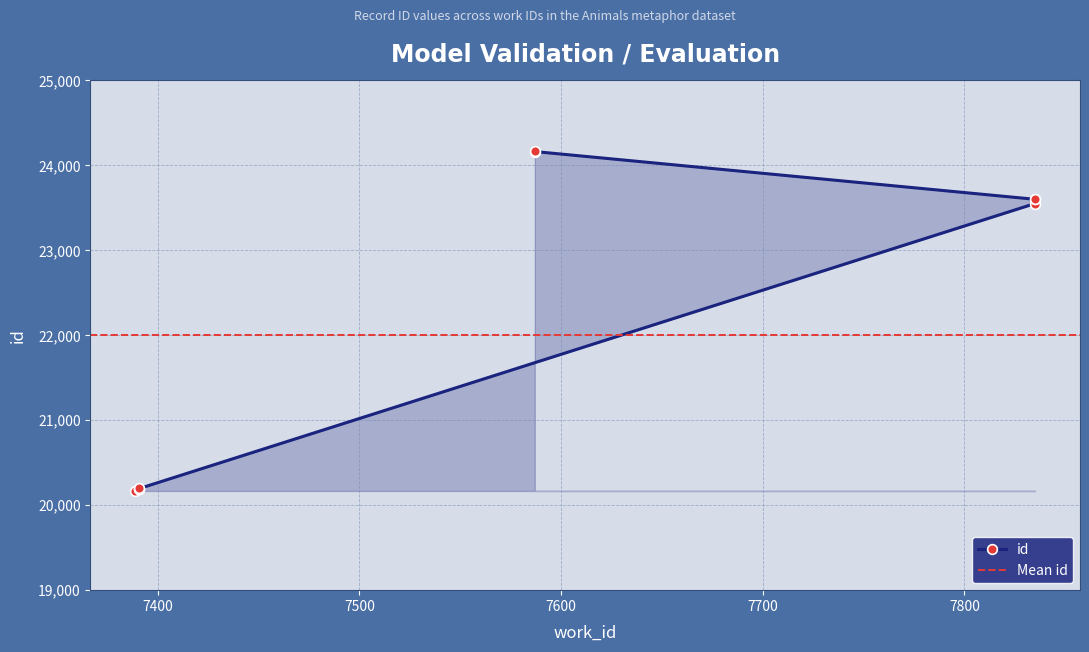

Approximately how many times larger is the value at 7587 compared to 7391?

1.2